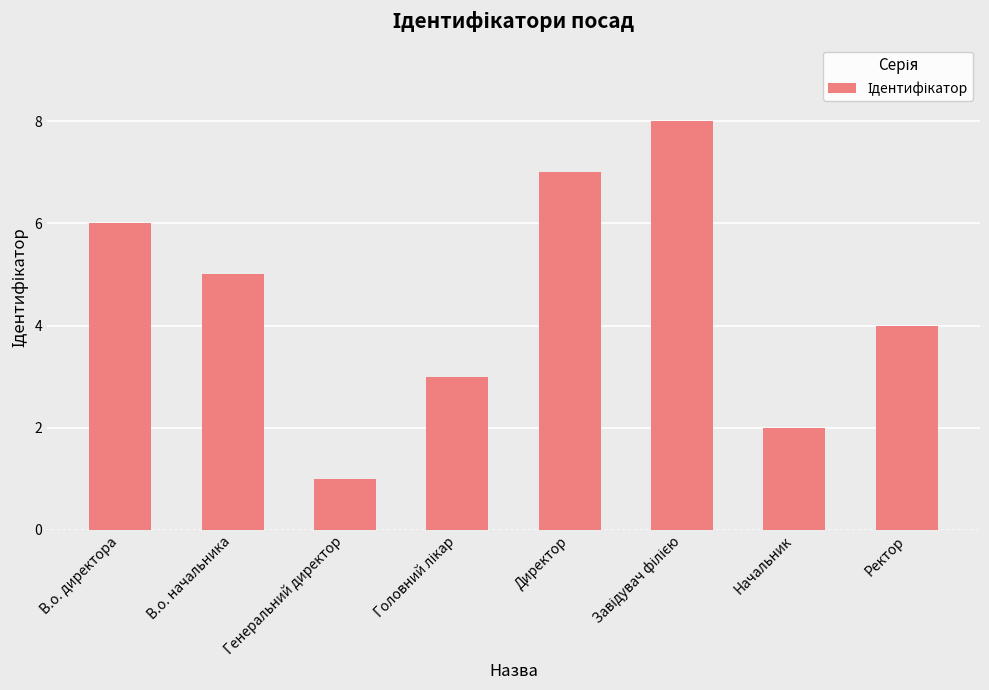

What is the change in value from В.о. директора to Начальник?

-4